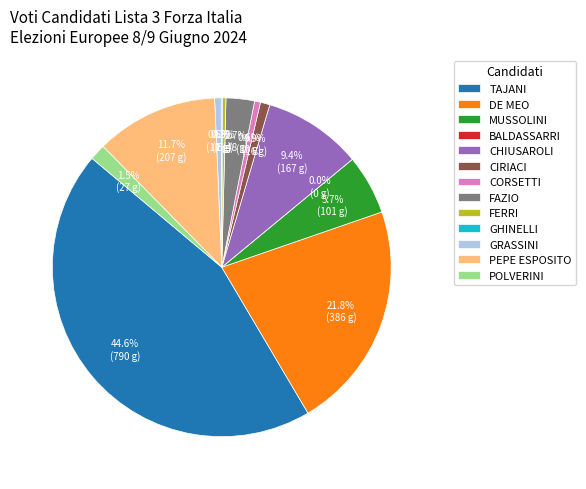

Rank the categories by value from highest to lowest.

Antonio TAJANI, Salvatore DE MEO, Tiziana PEPE ESPOSITO, Rossella CHIUSAROLI, Alessandra MUSSOLINI, Maria Chiara FAZIO, Renata POLVERINI, Graziella CIRIACI, Lorenzo GRASSINI, Valentina CORSETTI, Jacopo Maria FERRI, Alessandro GHINELLI, Marco BALDASSARRI